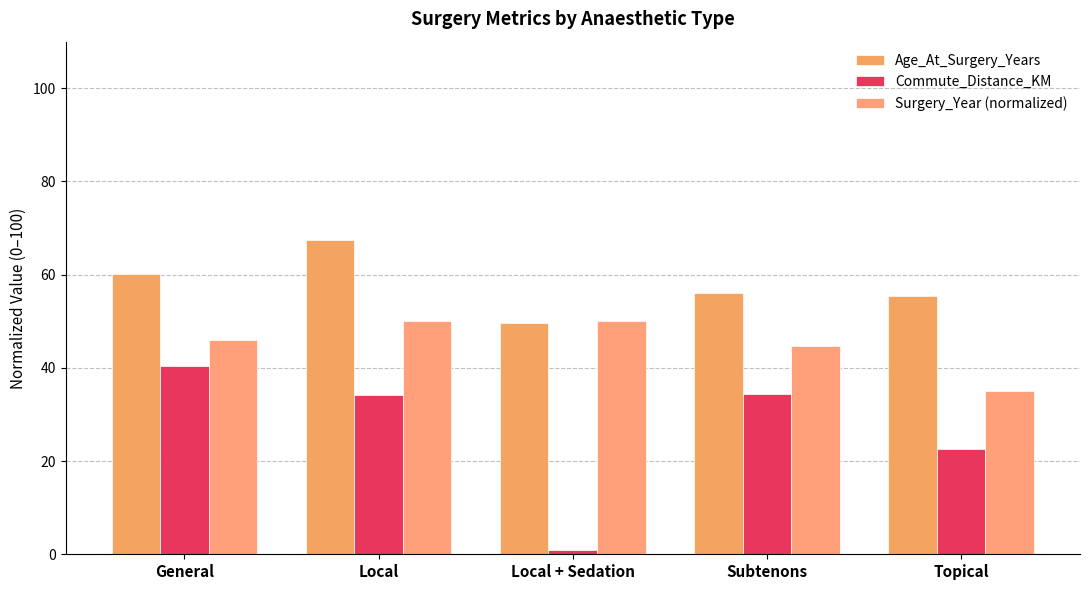

Which label corresponds to the smallest value in the chart?

Local + Sedation